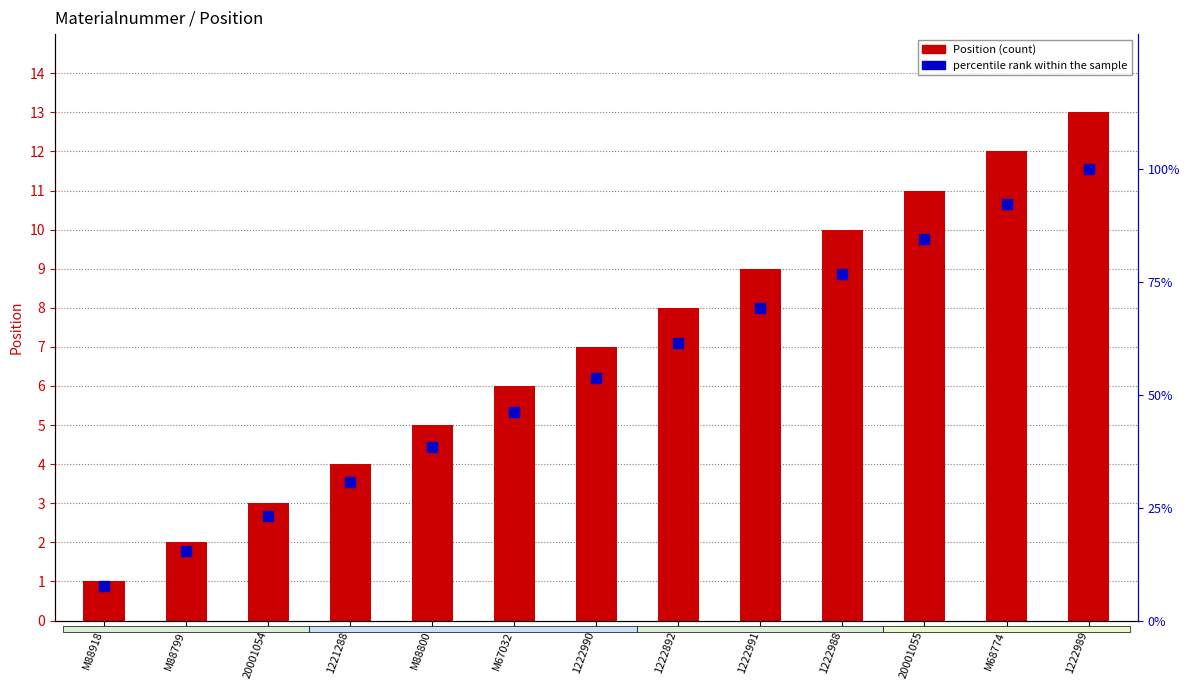

At which category is the sum across all series the highest?

1222989